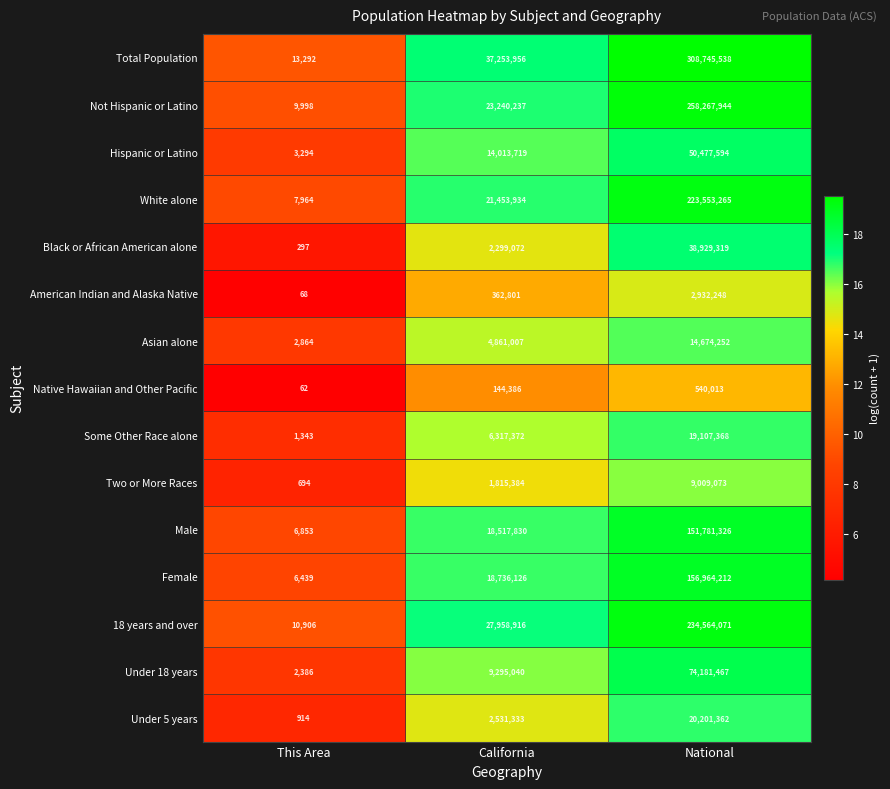

At which category does the chart reach its peak across all series?

National